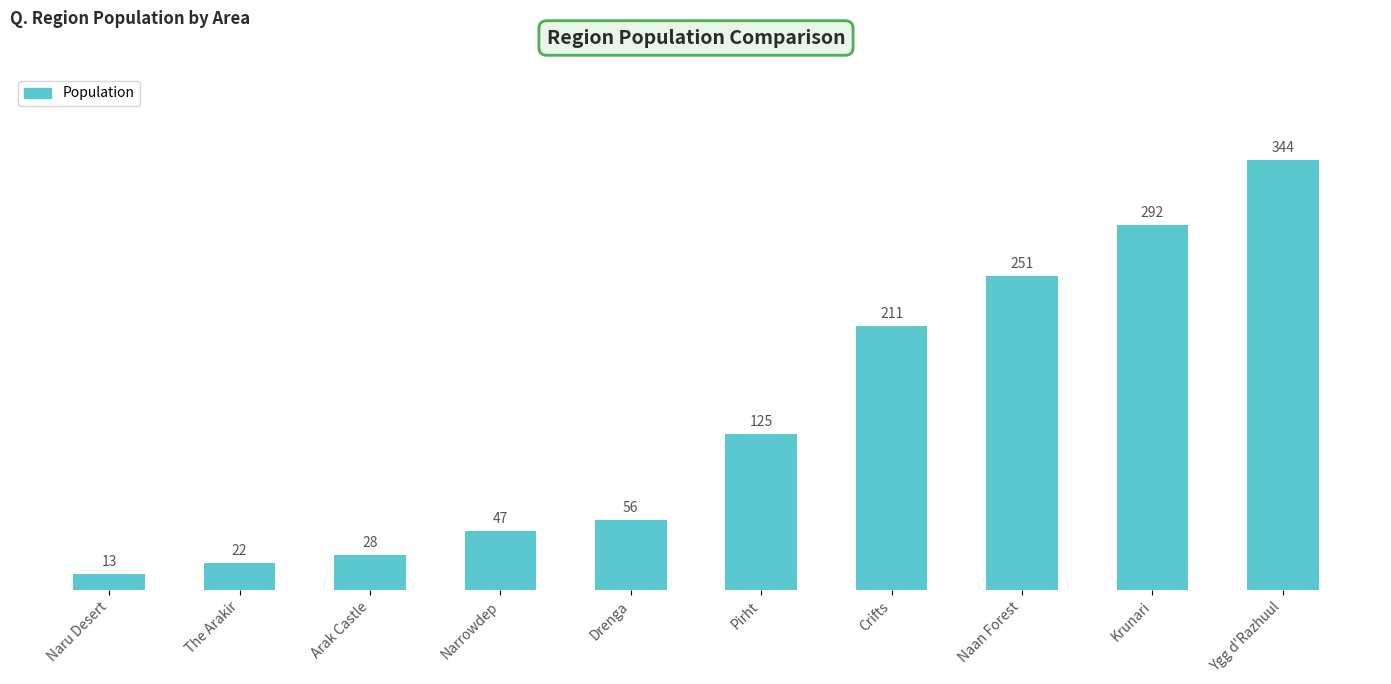

How many bars are there in total?

10